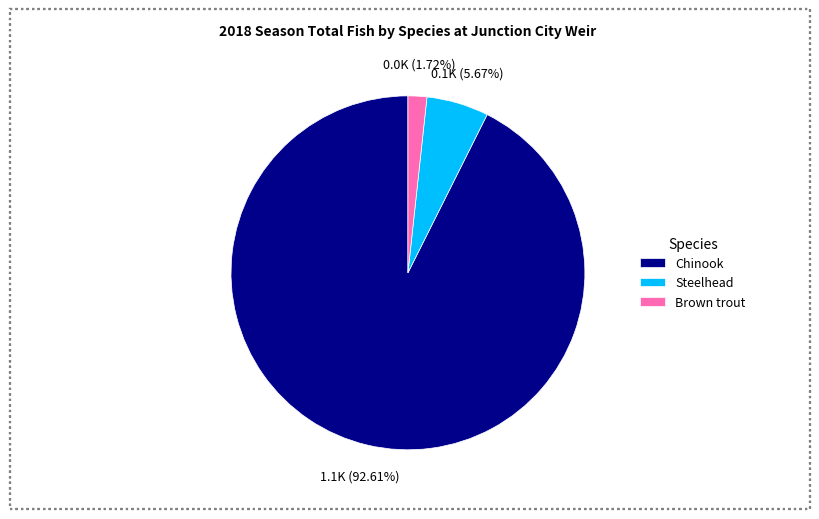

Count the number of slices in the pie.

3